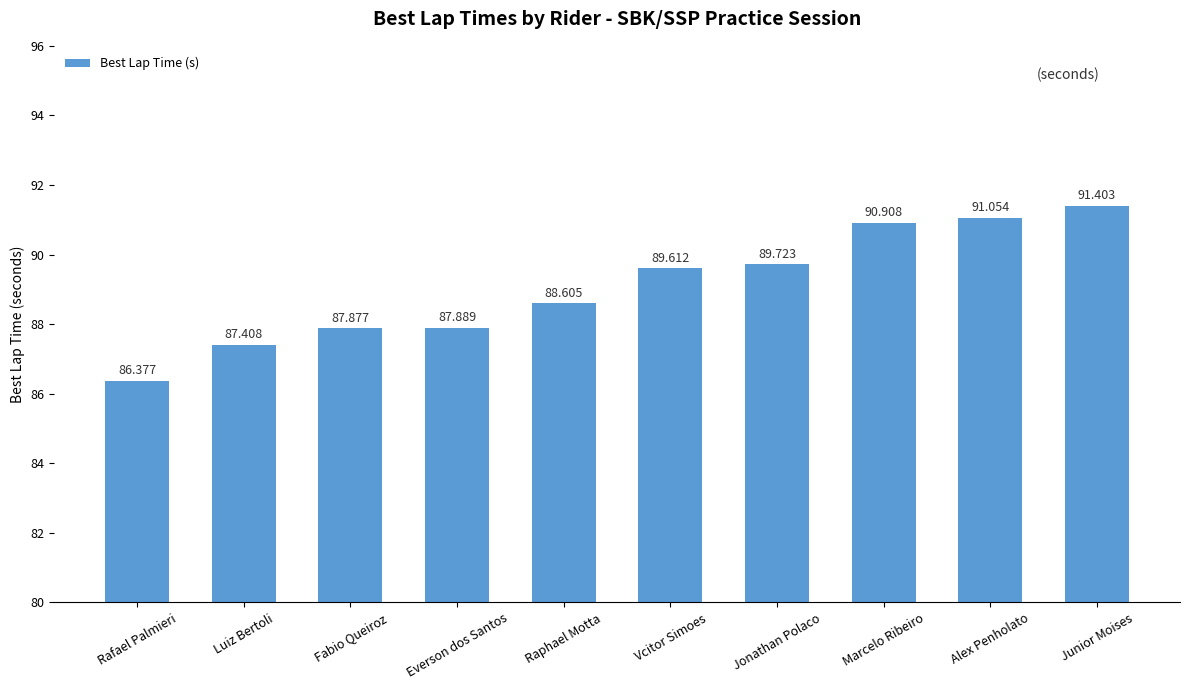

At which label does the data first exceed 89?

Vcitor Simoes